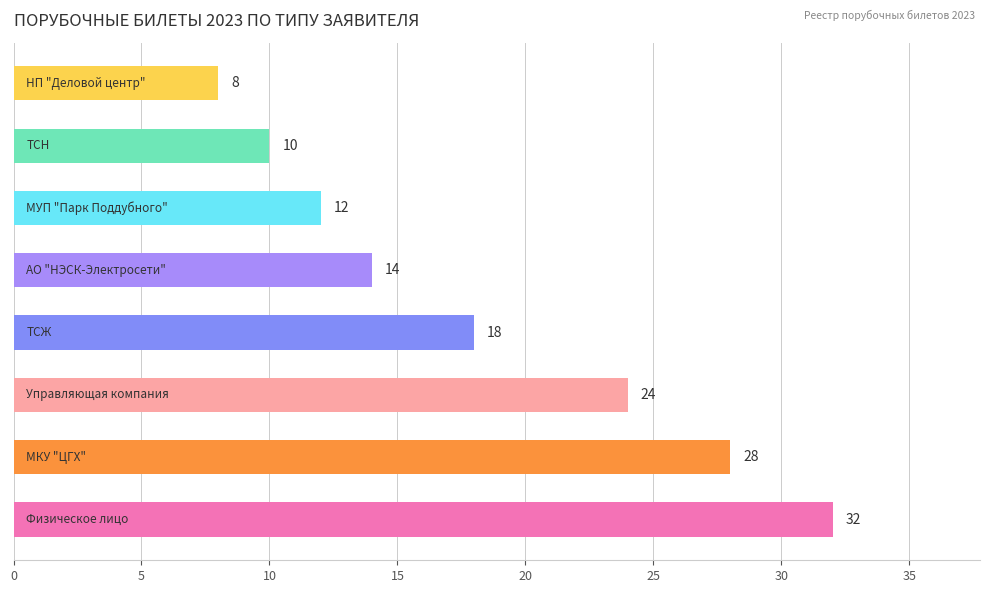

What is the difference between the maximum and minimum values?

24